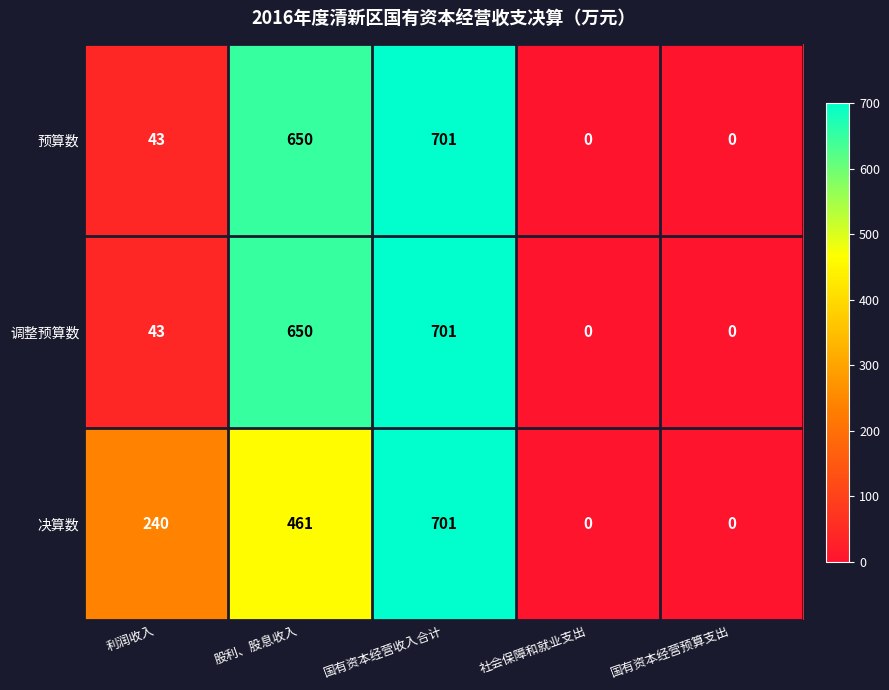

Reading left to right, extract all data points from this chart.

预算数: 利润收入=43	股利、股息收入=650	国有资本经营收入合计=701	社会保障和就业支出=0	国有资本经营预算支出=0
调整预算数: 利润收入=43	股利、股息收入=650	国有资本经营收入合计=701	社会保障和就业支出=0	国有资本经营预算支出=0
决算数: 利润收入=240	股利、股息收入=461	国有资本经营收入合计=701	社会保障和就业支出=0	国有资本经营预算支出=0